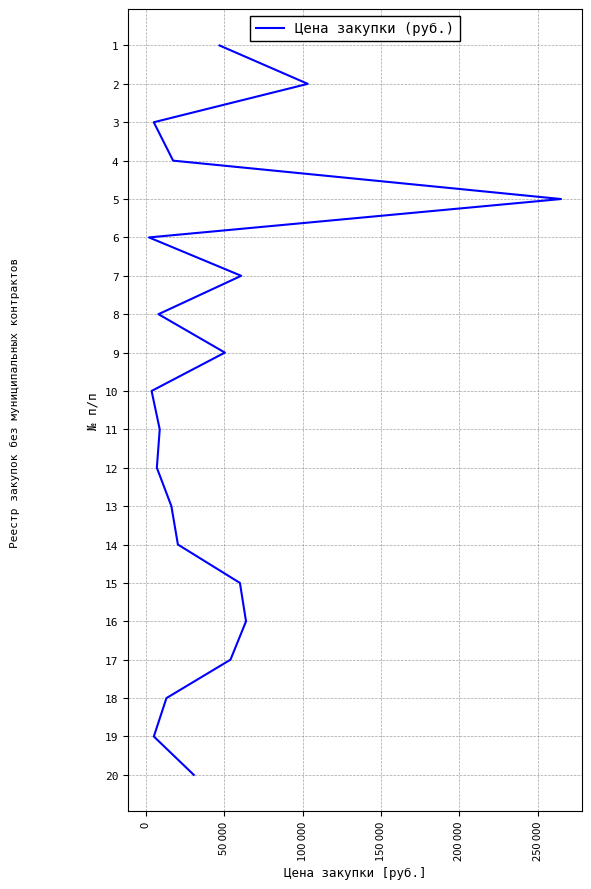

Does the chart display data point markers on the line(s)?

No